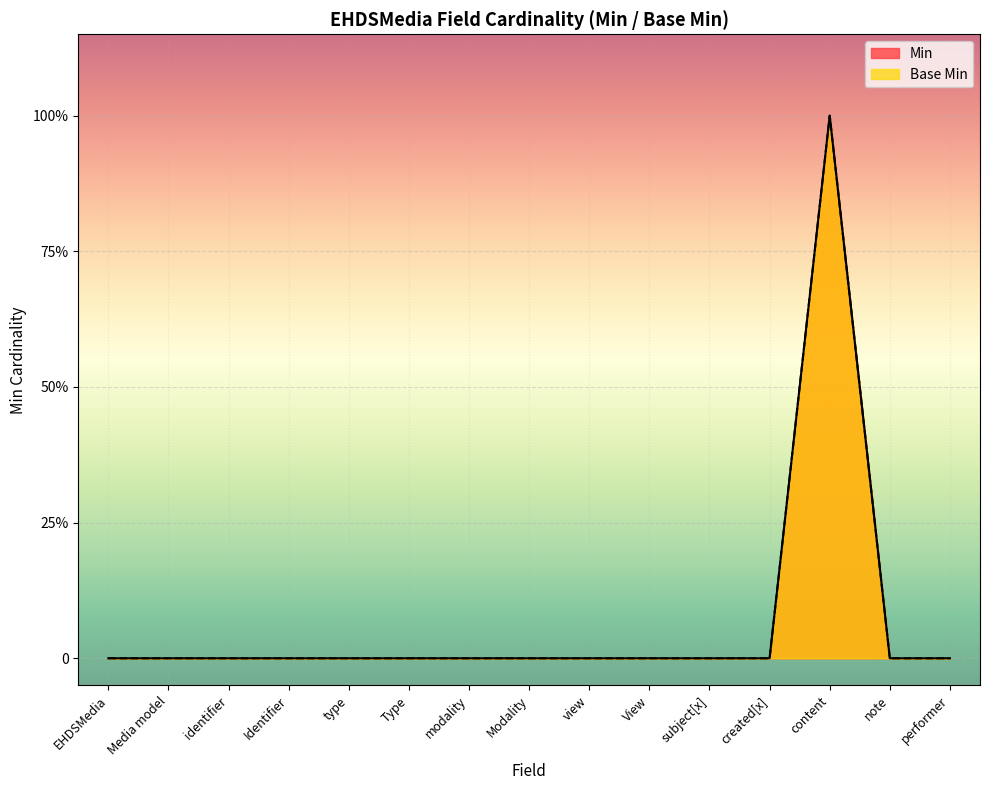

How many distinct data groups are displayed?

2